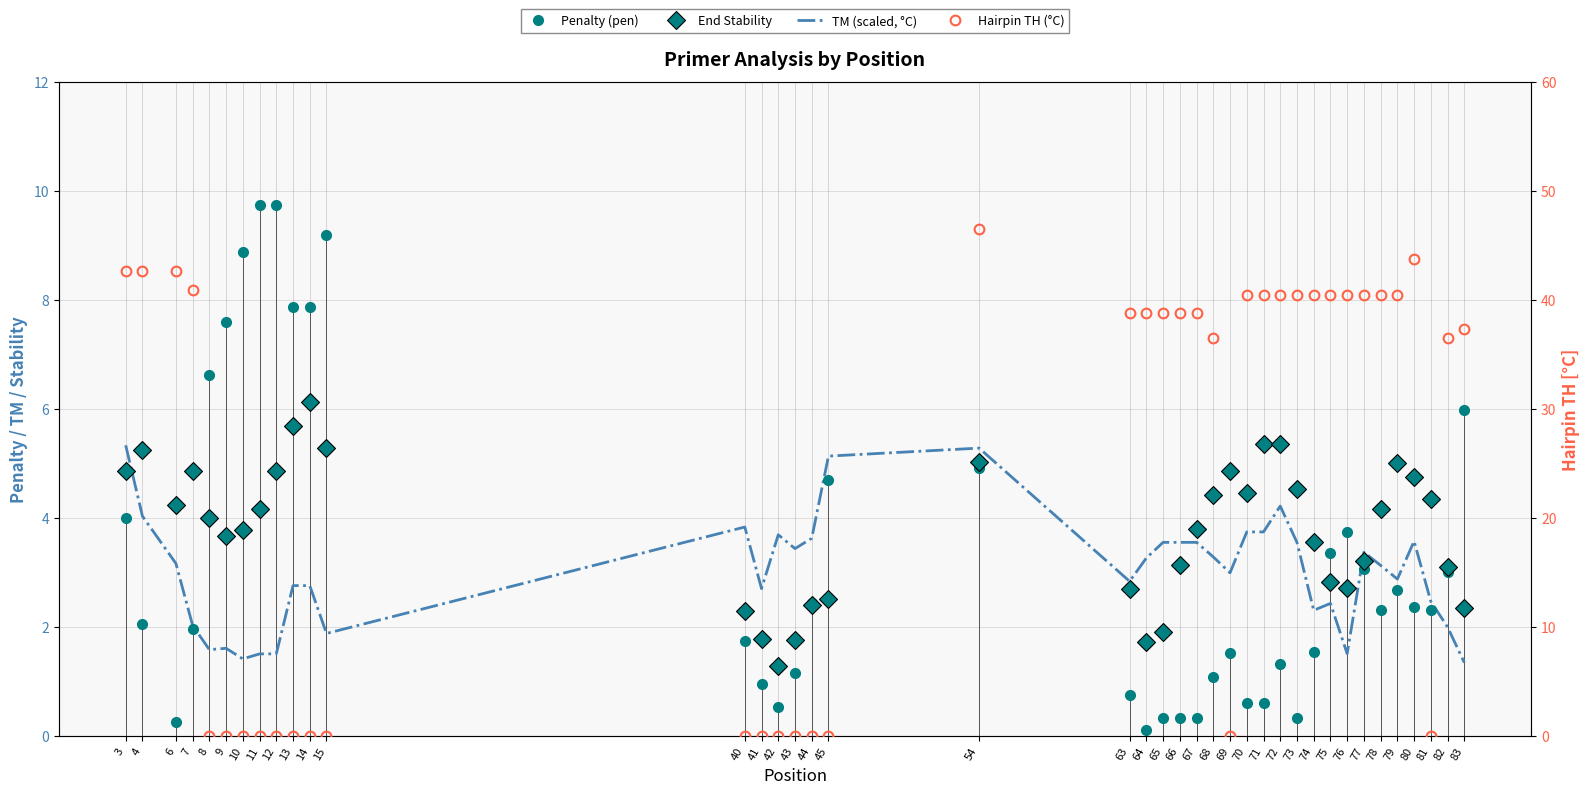

What is the highest value of the TM (scaled, °C) series?

5.3